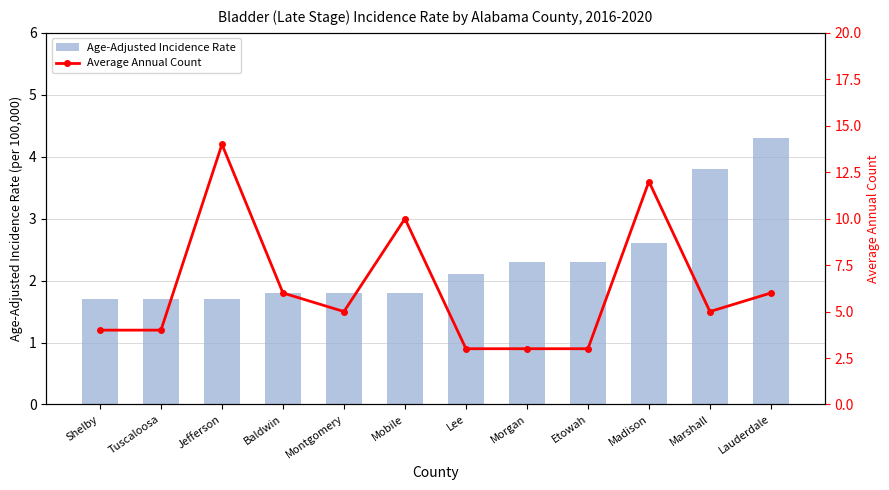

At which category is the sum across all series the highest?

Jefferson